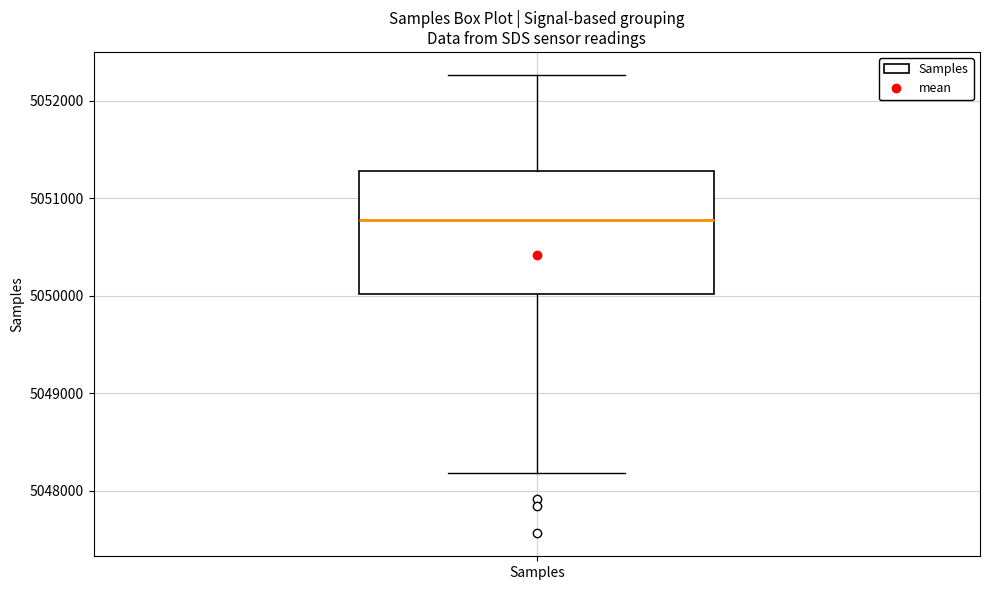

Transcribe this box plot: give where the median line is, the range the box spans, and where the two whiskers end, as read against the y-axis. The values are not printed on the chart, so give them approximately, as read against the axis.

median 5050800, box 5050000 to 5051300, whiskers 5048200 to 5052300